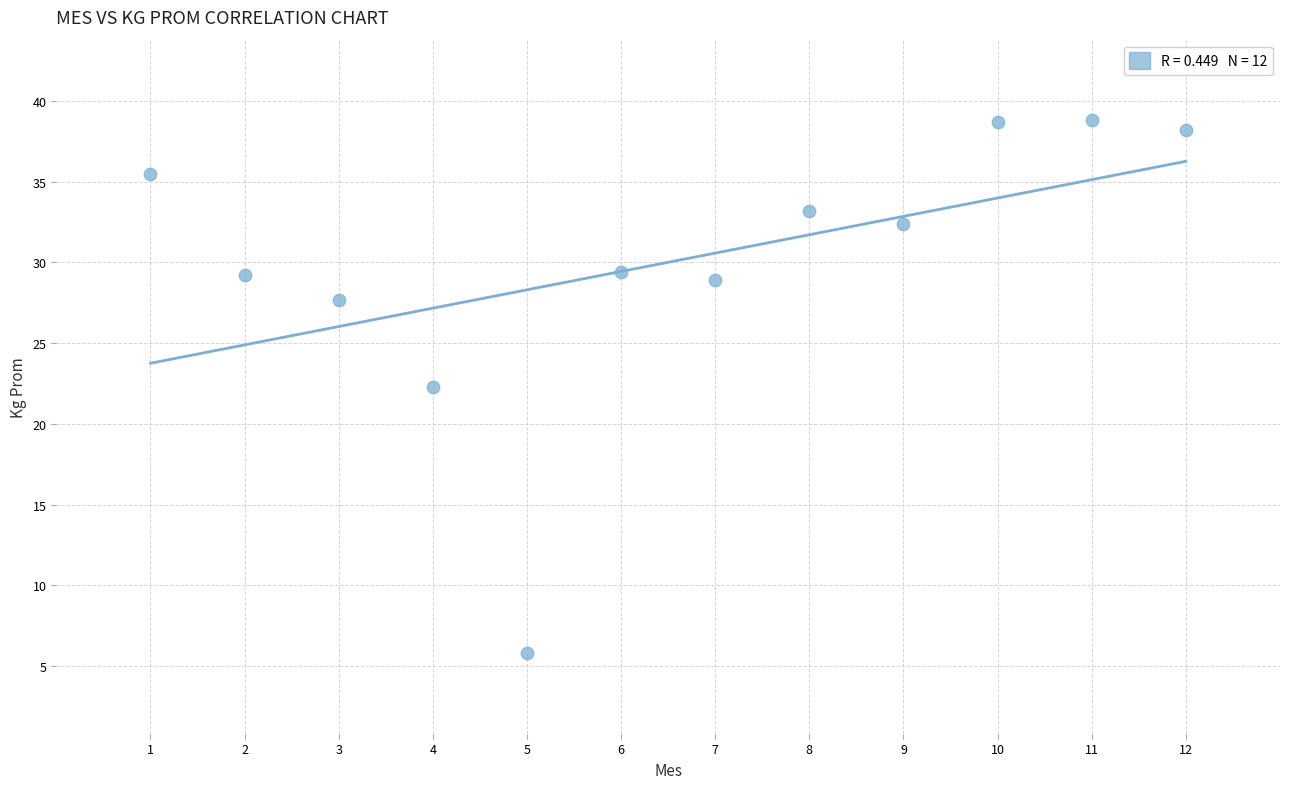

What is the range of Y values (max minus min)?

33.0